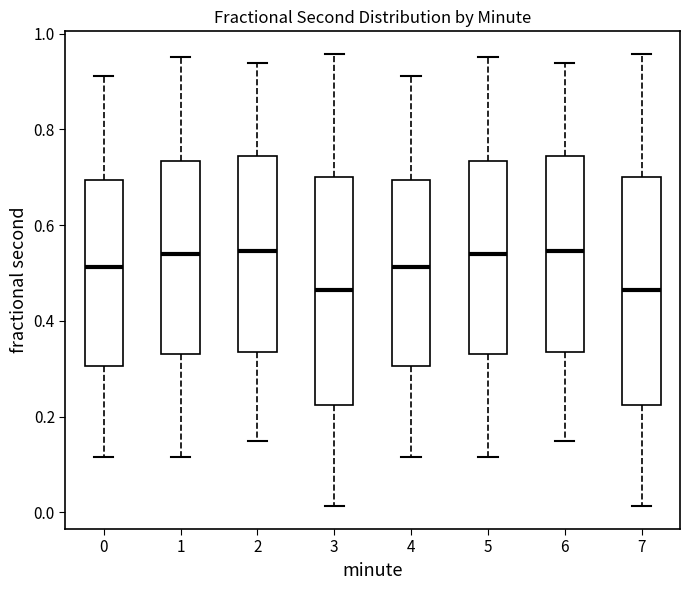

Reading left to right, read every box against the y-axis: the position of its median line, the range the box covers, and the ends of its whiskers. The values are not printed on the chart, so give them approximately, as read against the axis.

0: median 0.52, box 0.30 to 0.70, whiskers 0.12 to 0.92
1: median 0.54, box 0.32 to 0.74, whiskers 0.12 to 0.96
2: median 0.54, box 0.34 to 0.74, whiskers 0.14 to 0.94
3: median 0.46, box 0.22 to 0.70, whiskers 0.02 to 0.96
4: median 0.52, box 0.30 to 0.70, whiskers 0.12 to 0.92
5: median 0.54, box 0.32 to 0.74, whiskers 0.12 to 0.96
6: median 0.54, box 0.34 to 0.74, whiskers 0.14 to 0.94
7: median 0.46, box 0.22 to 0.70, whiskers 0.02 to 0.96